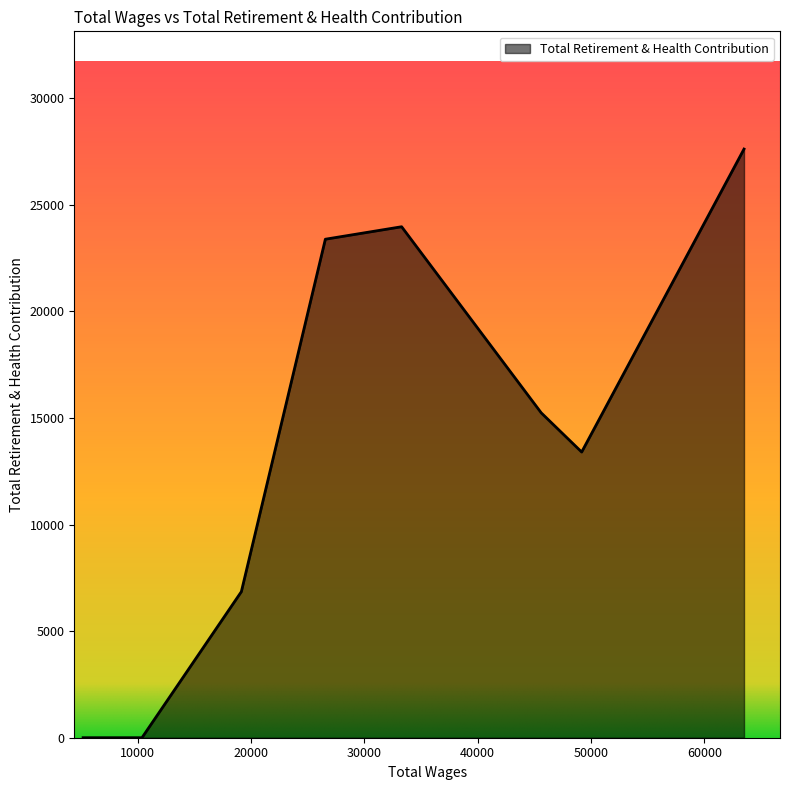

What is the greatest value displayed?

27615